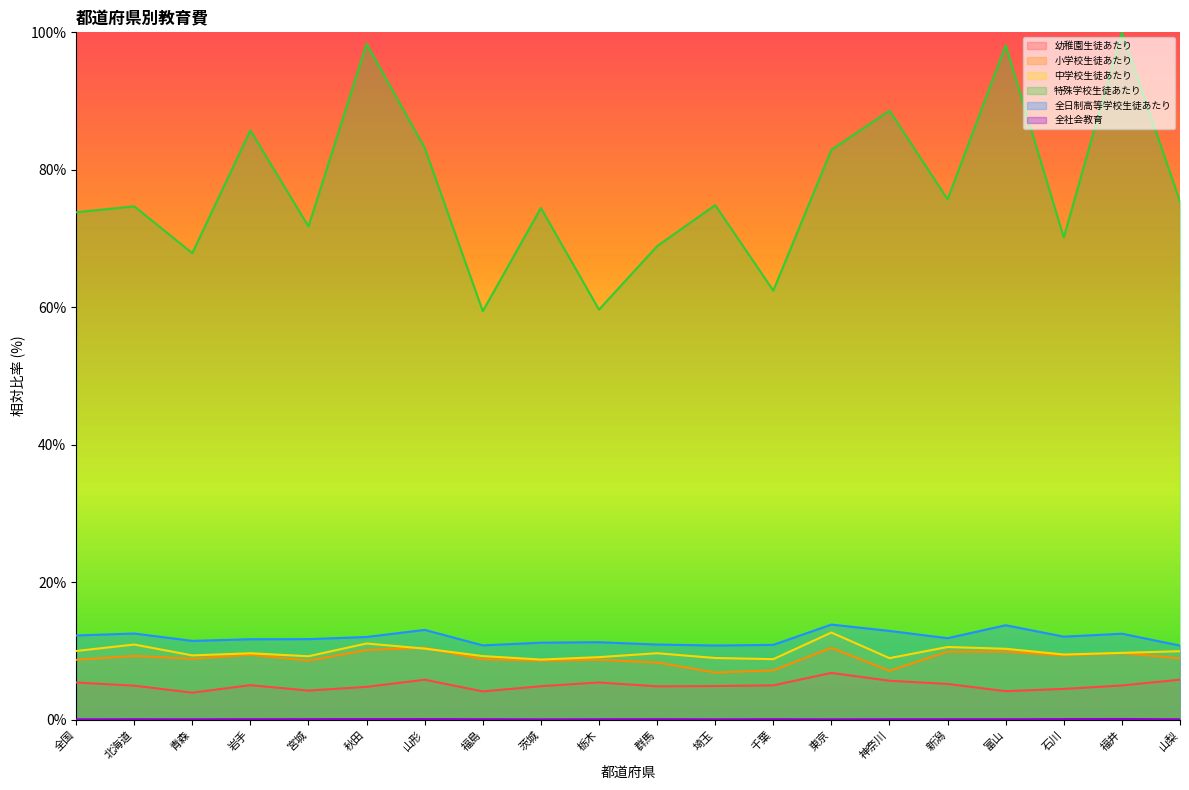

Rank the series by their maximum value, from lowest to highest.

全社会教育, 幼稚園生徒あたり, 小学校生徒あたり, 中学校生徒あたり, 全日制高等学校生徒あたり, 特殊学校生徒あたり